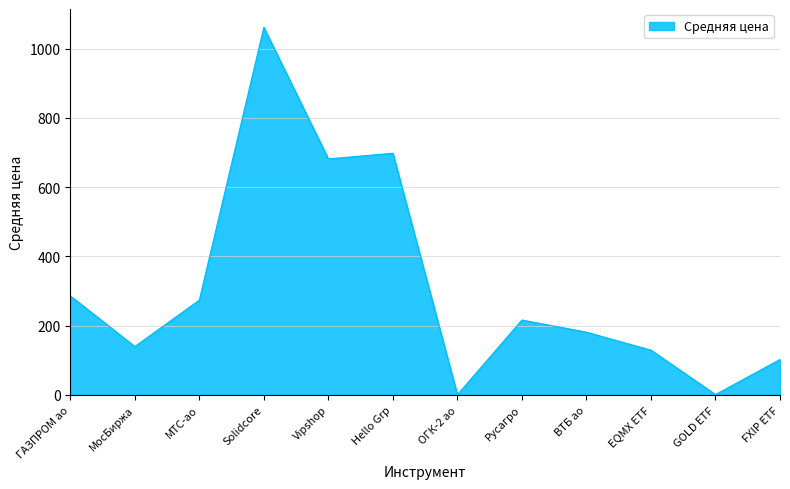

Is it true that the value at Hello Grp is 1096.6?

False